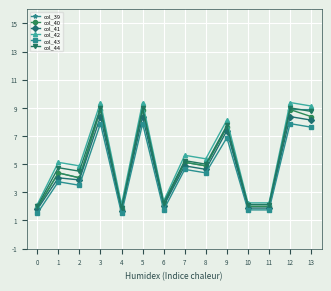

In col_42, how many points are higher than both neighbors (excluding endpoints)?

6